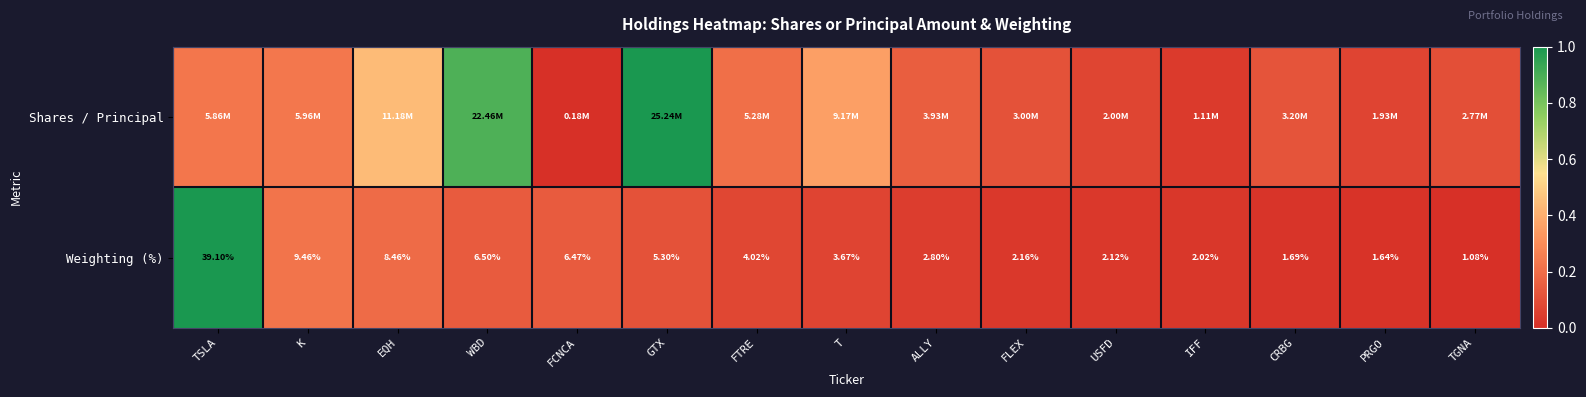

At which category is the sum across all series the highest?

TSLA